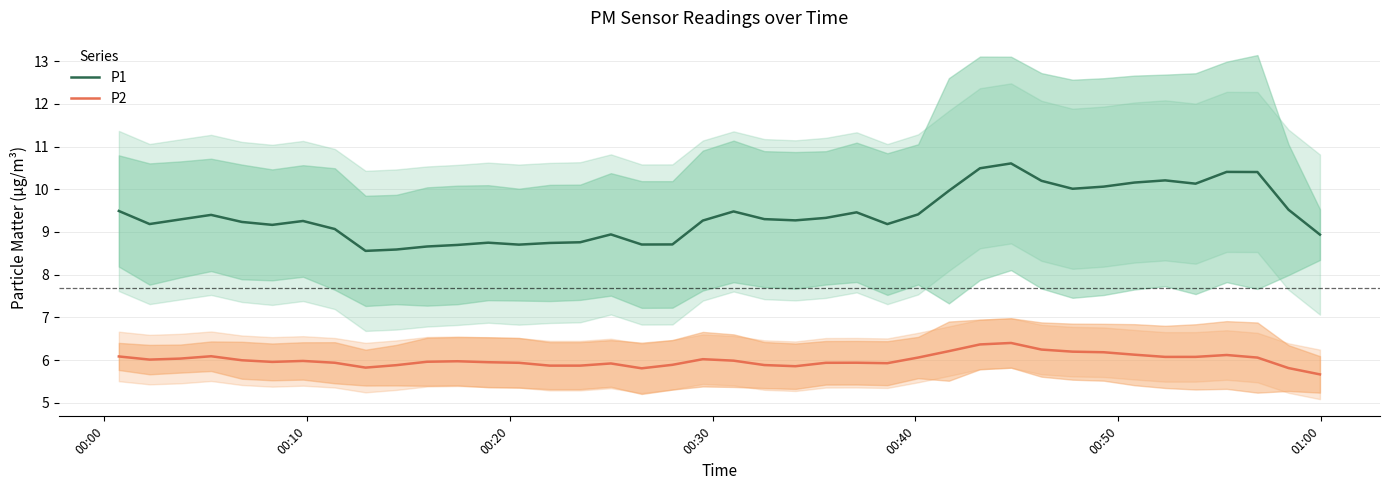

Rank the series by their average value, from highest to lowest.

P1, P2